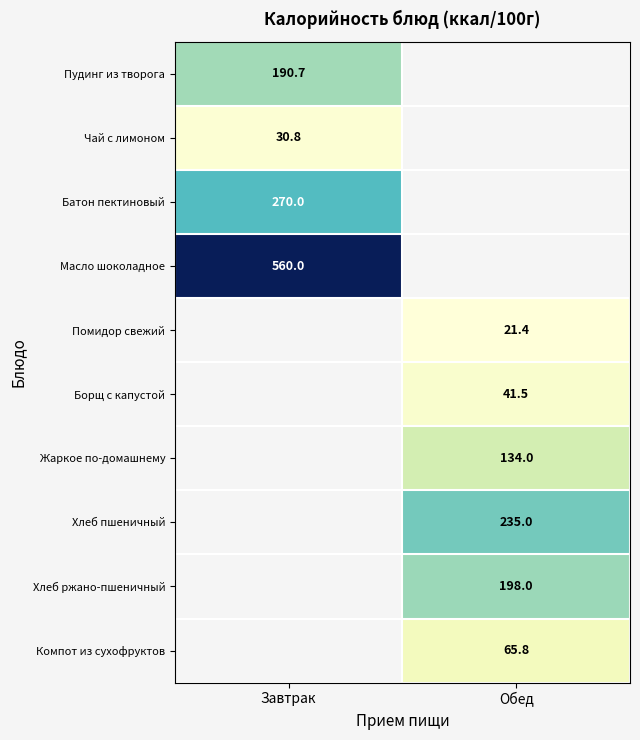

The Батон пектиновый series shows 419.8 at Завтрак. True or false?

False